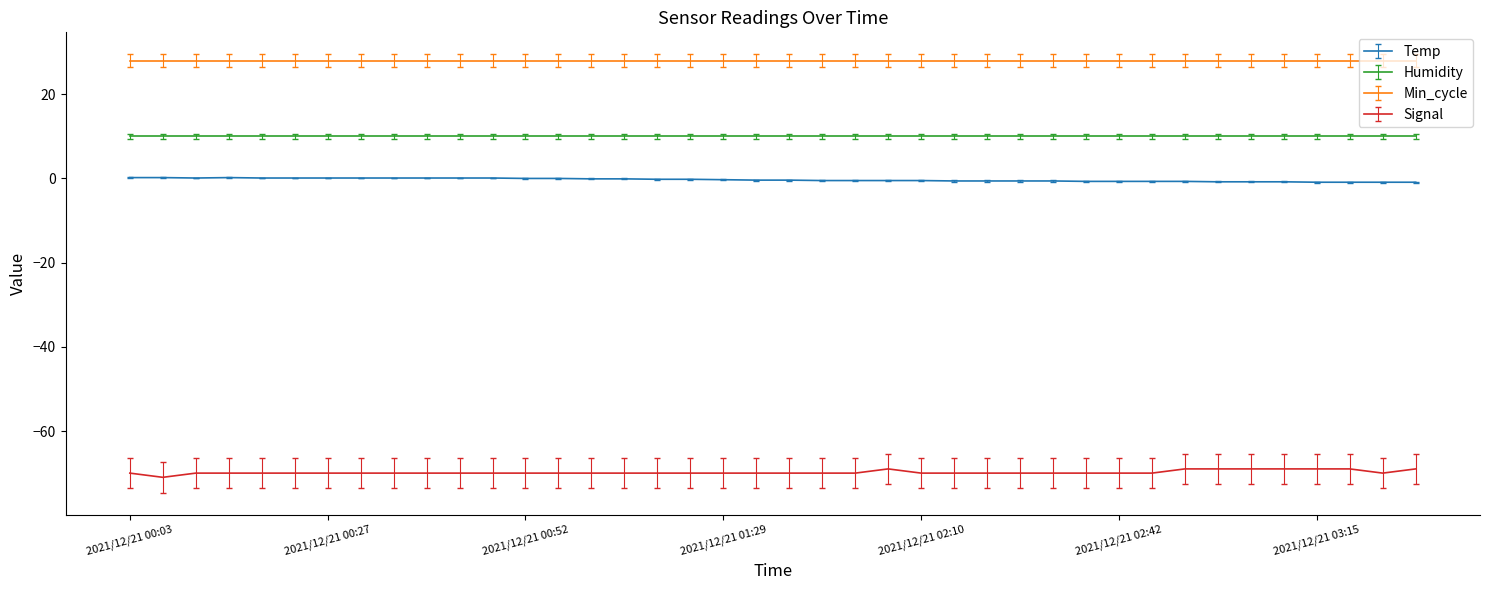

True or false: Signal and Temp intersect in this chart.

False